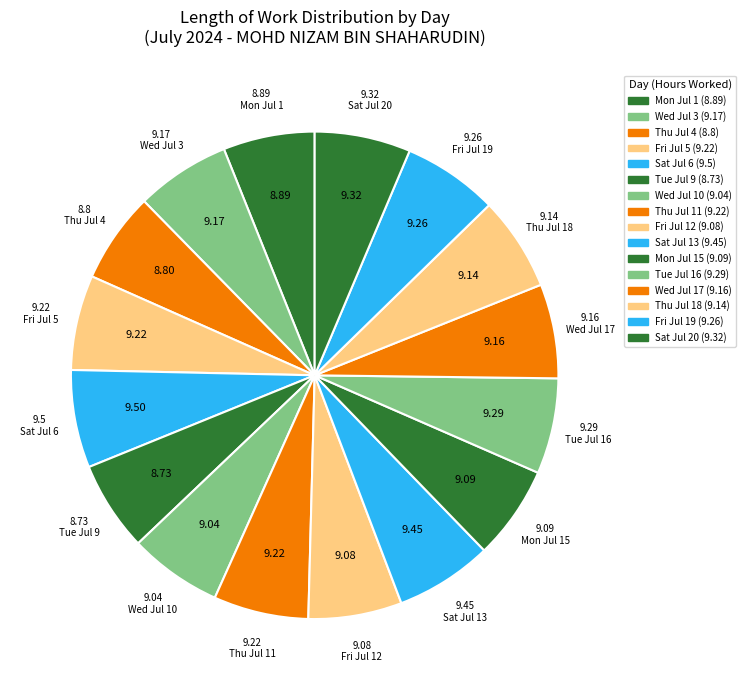

How many slices are in this pie chart?

16